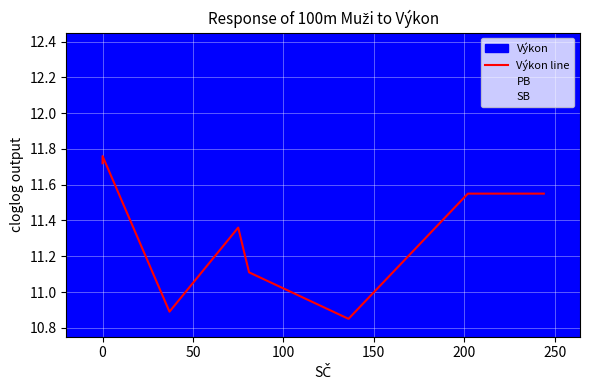

What is the label of the 6th point from the left?

200